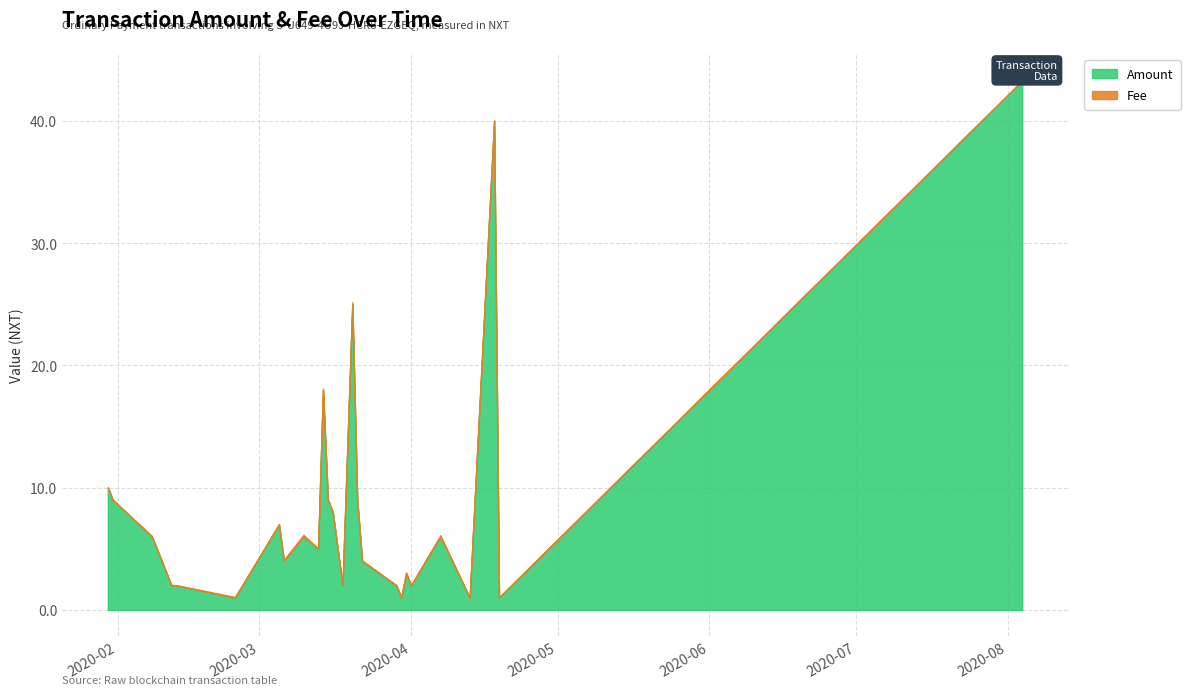

True or false: Amount and Fee intersect in this chart.

False